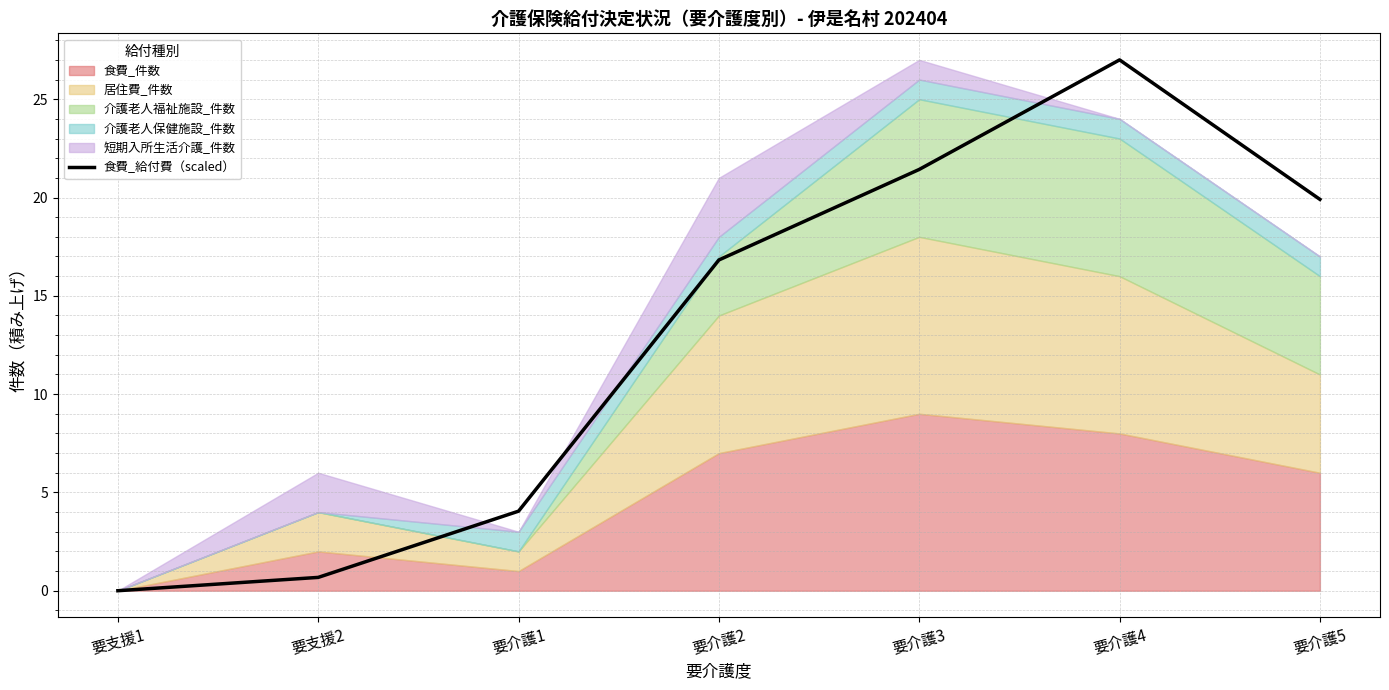

List the labels in order of value, smallest first.

要支援1, 要支援2, 要介護1, 要介護2, 要介護5, 要介護3, 要介護4